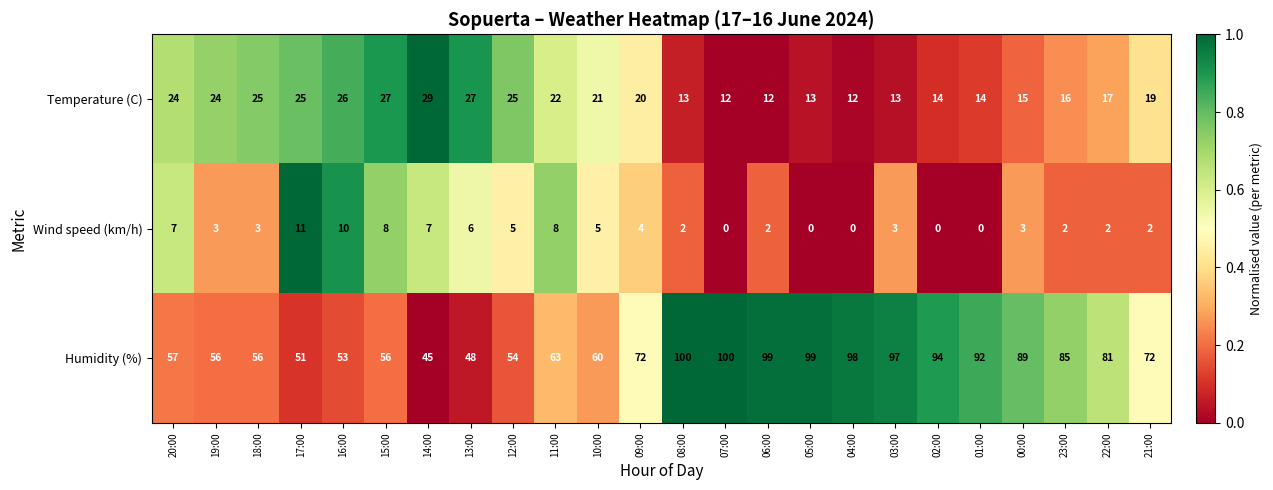

Which category has the highest value in the Wind speed (km/h) series?

17:00